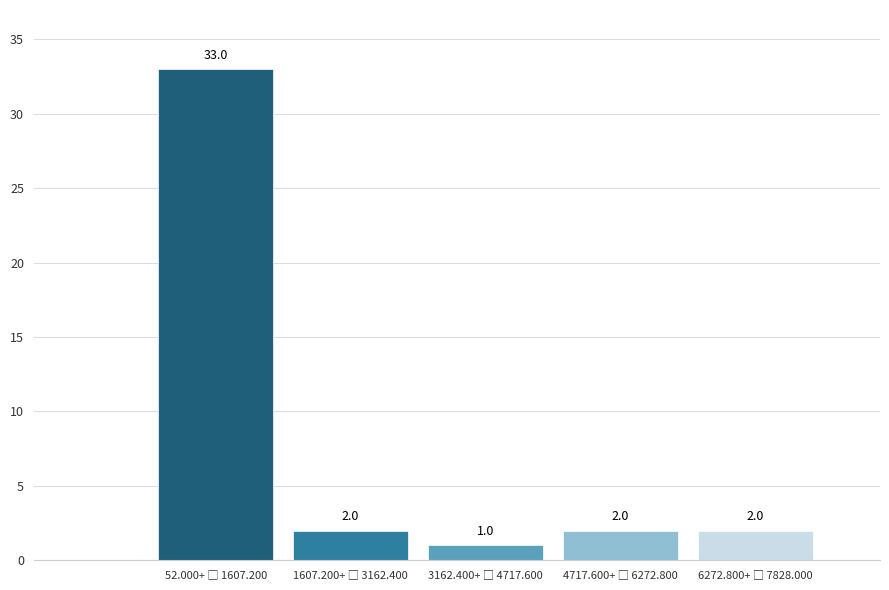

Reading left to right, extract all data points from this chart.

33	2	1	2	2